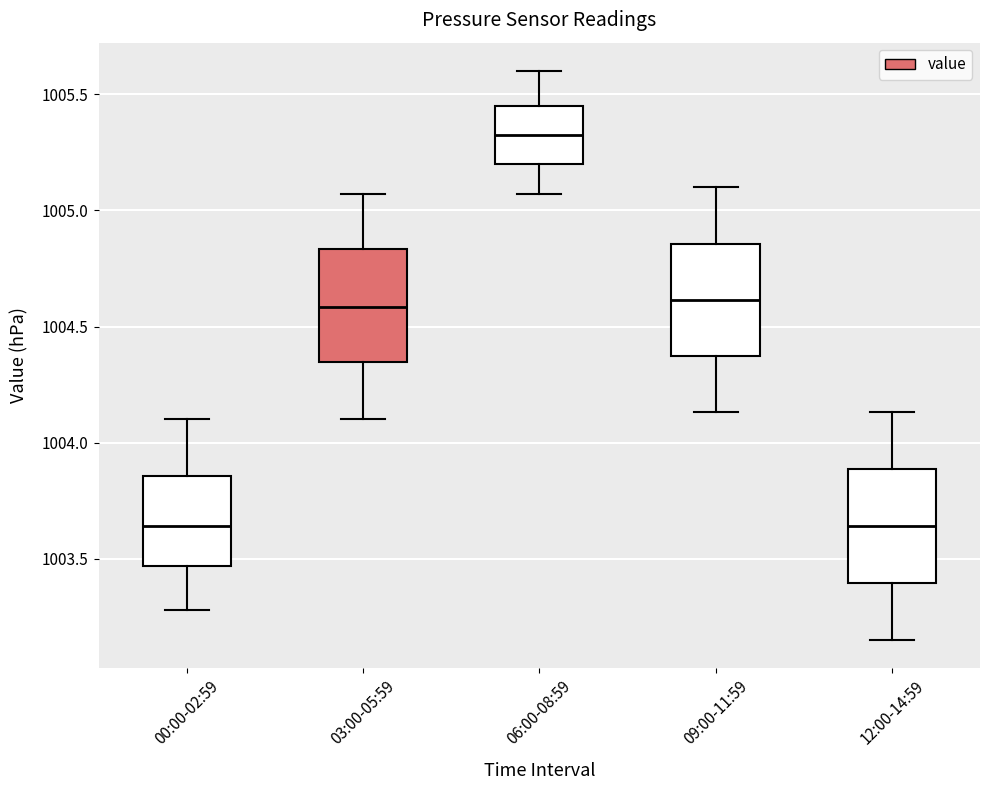

Where does the upper whisker of the box for 12:00-14:59 end on the y-axis? The values are not printed on the chart, so give them approximately, as read against the axis.

1004.15